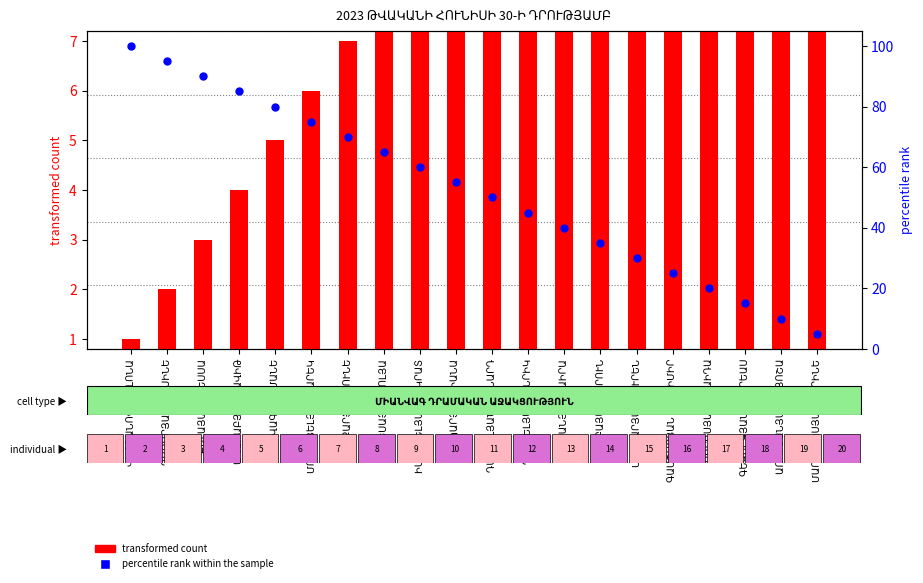

What are all the series names shown in the legend?

transformed count, percentile rank within the sample